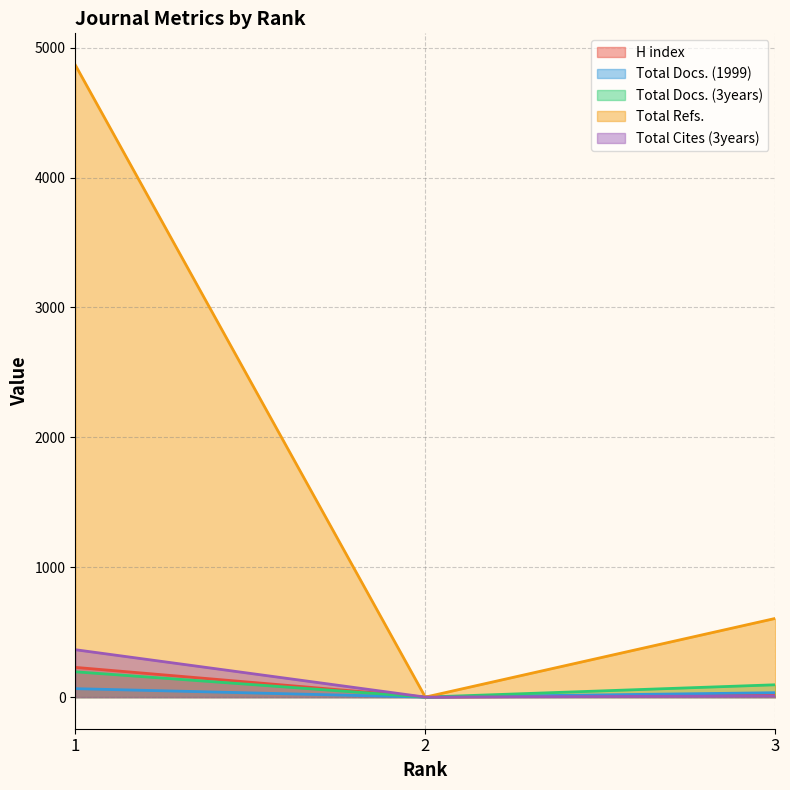

Does the chart display data point markers on the line(s)?

No